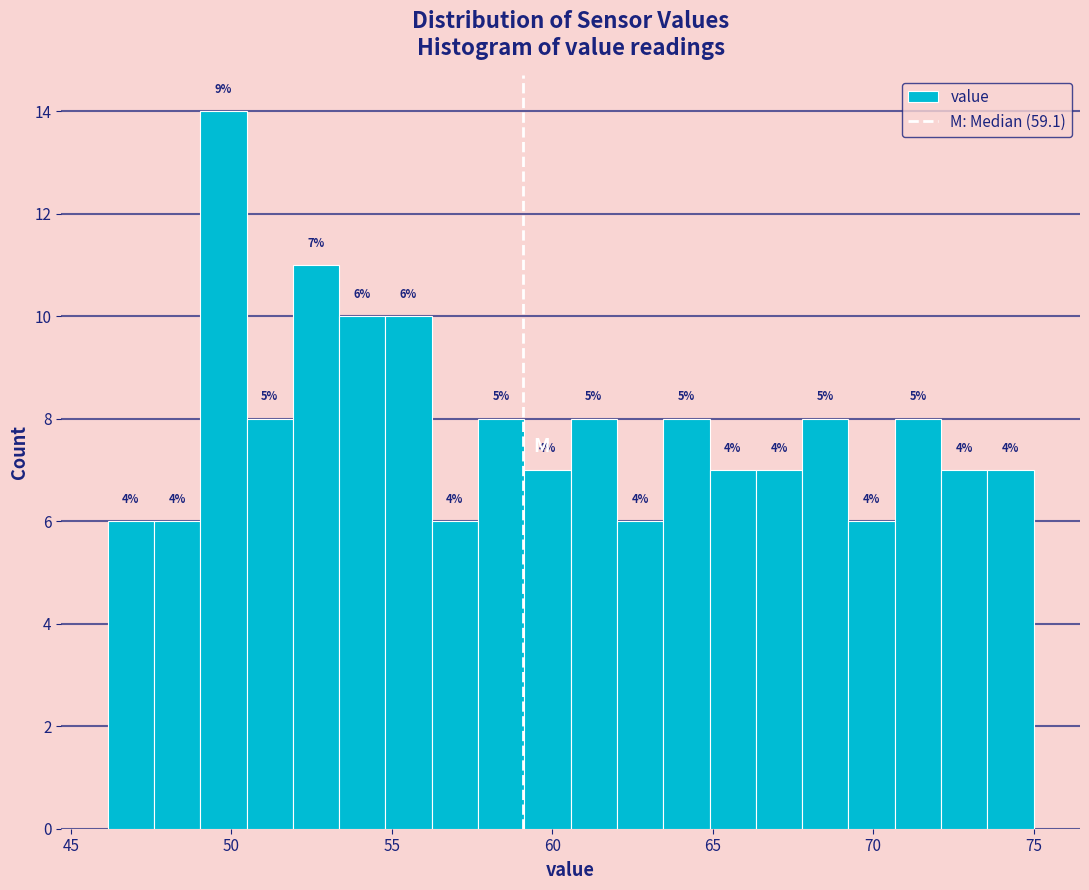

Around what value on the x-axis is the tallest bar? Give the approximate position of its centre, as read against the axis.

49.5